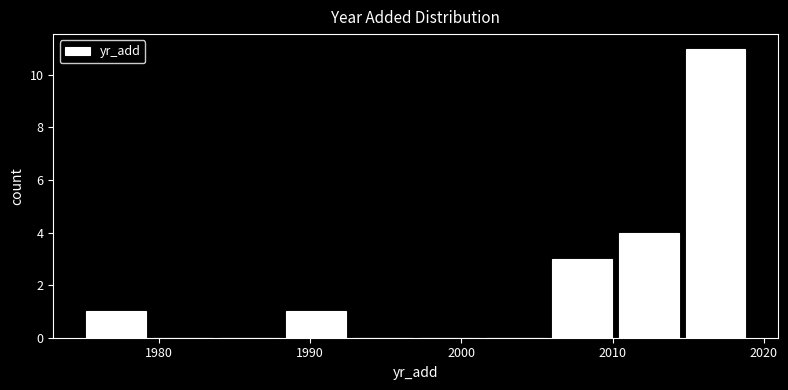

Reading left to right, list every bar in this chart as the range it spans on the x-axis followed by its height. Neither the bar edges nor the heights are printed on the chart, so give them approximately, as read against the axes.

1975.0 to 1979.4: 1
1979.4 to 1983.8: 0
1983.8 to 1988.2: 0
1988.2 to 1992.6: 1
1992.6 to 1997.0: 0
1997.0 to 2001.4: 0
2001.4 to 2005.8: 0
2005.8 to 2010.2: 3
2010.2 to 2014.6: 4
2014.6 to 2019.0: 11